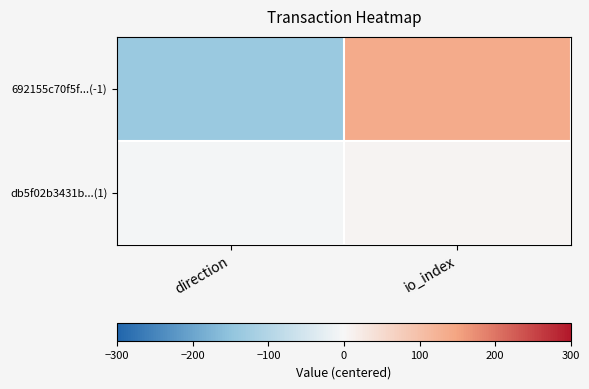

Reading left to right, extract all data points from this chart.

692155c70f5f...(-1): direction=-137.5	io_index=137.5
db5f02b3431b...(1): direction=-6.5	io_index=6.5